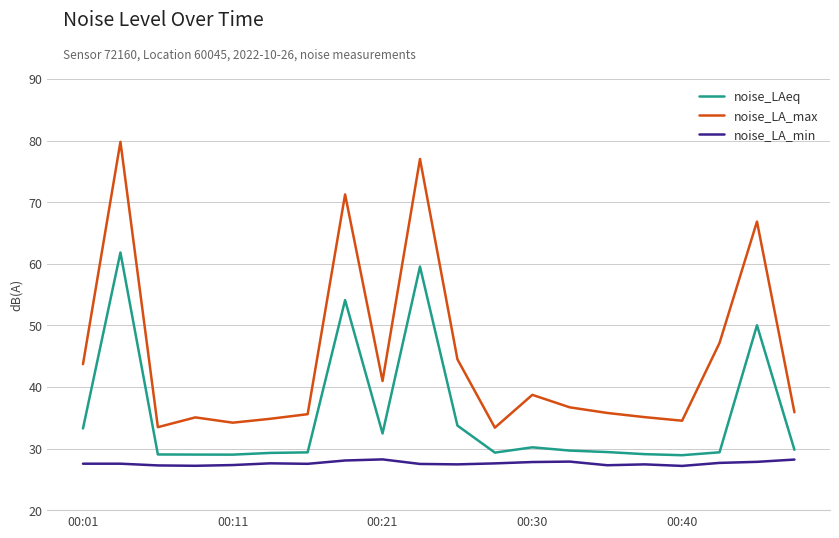

True or false: noise_LA_max and noise_LAeq cross at least once.

False